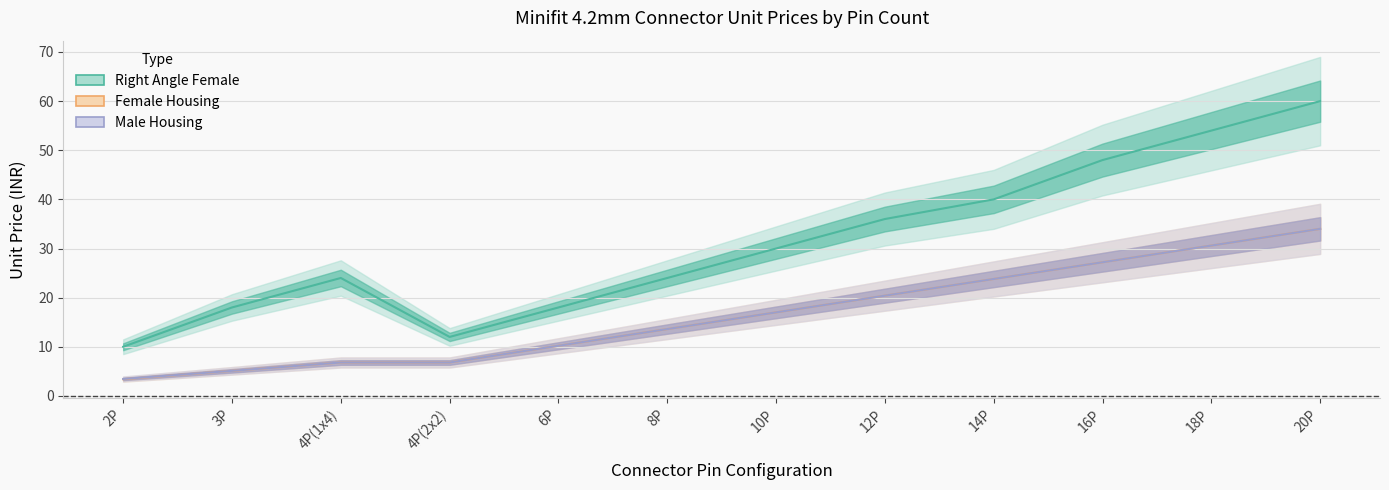

True or false: Right Angle Female and Female Housing cross at least once.

False